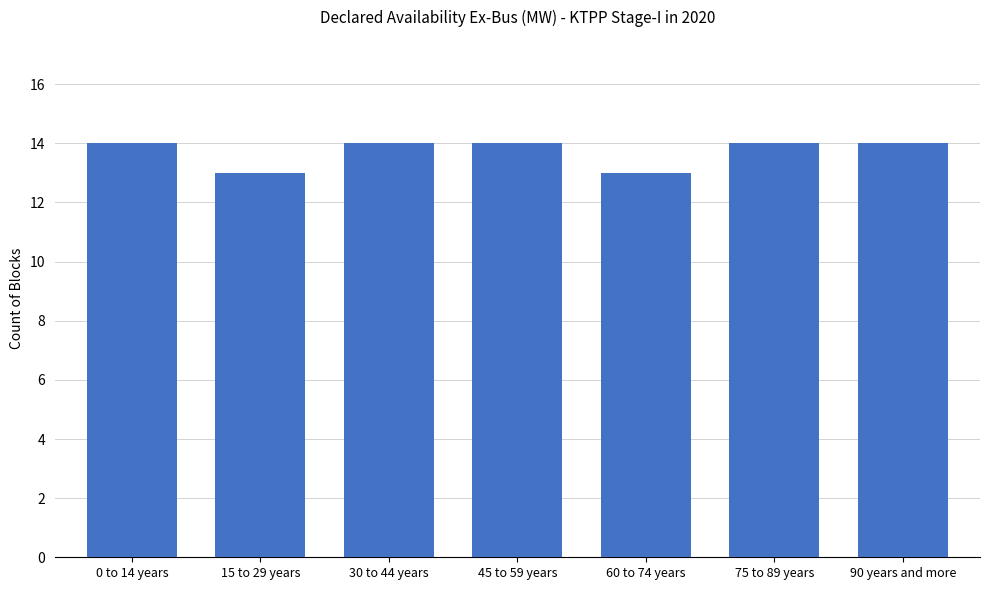

Reading right to left, list all the values displayed in this chart.

14	14	13	14	14	13	14